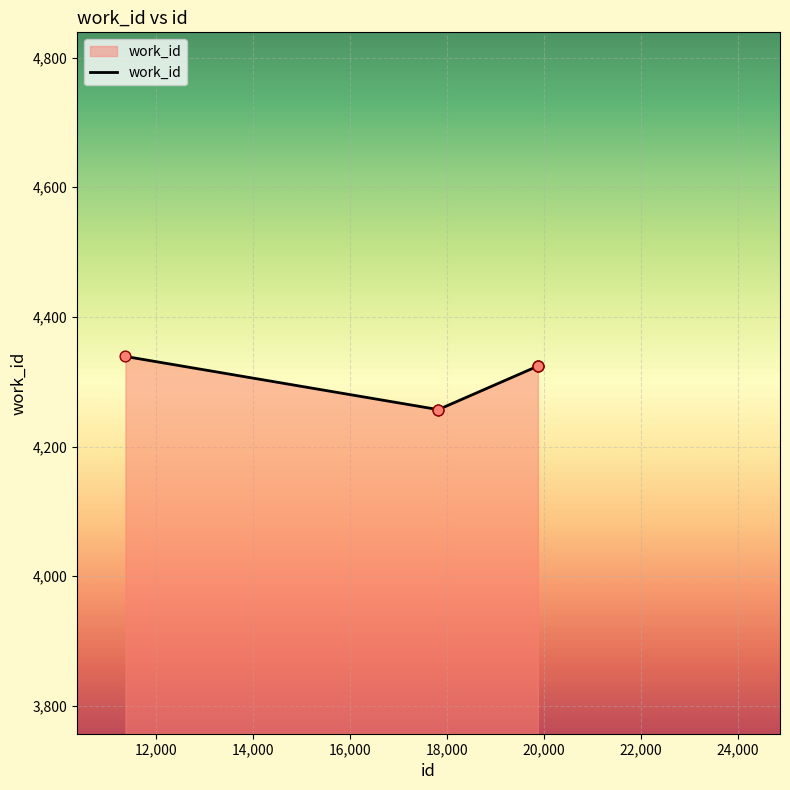

What is the maximum value shown in the chart?

4339